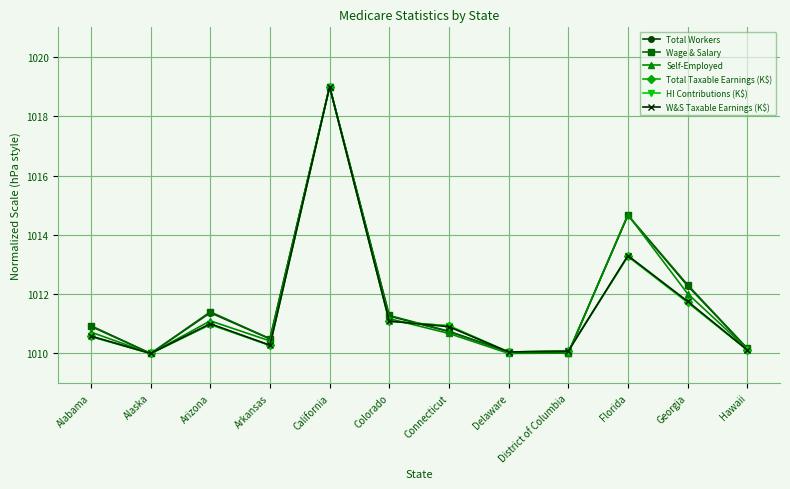

Is the value of Wage & Salary at California greater than the value of HI Contributions (K$) at Arkansas?

Yes